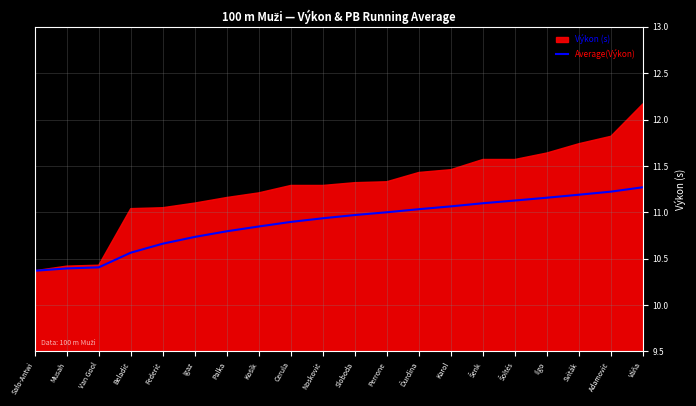

The chart shows a value of 3.4 at Palka. True or false?

False